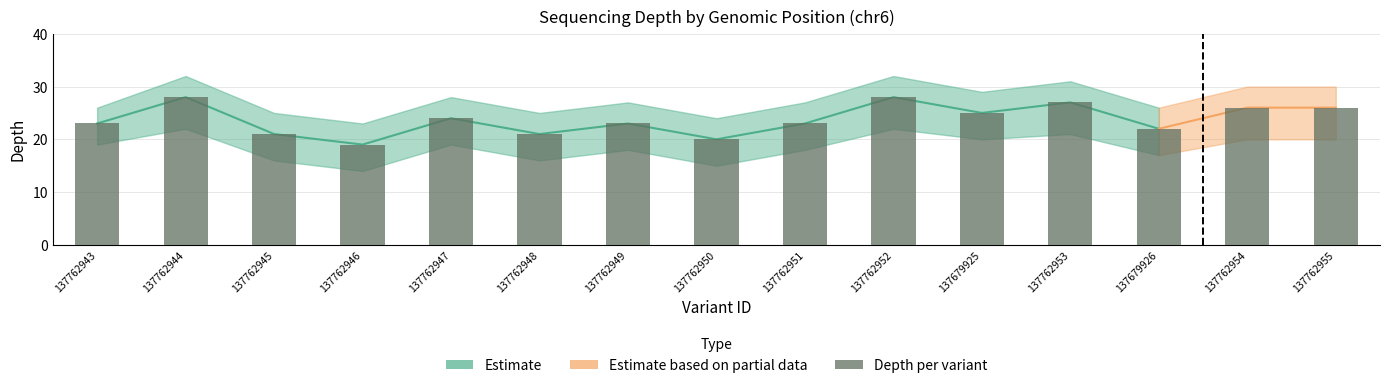

What is the average value?

24